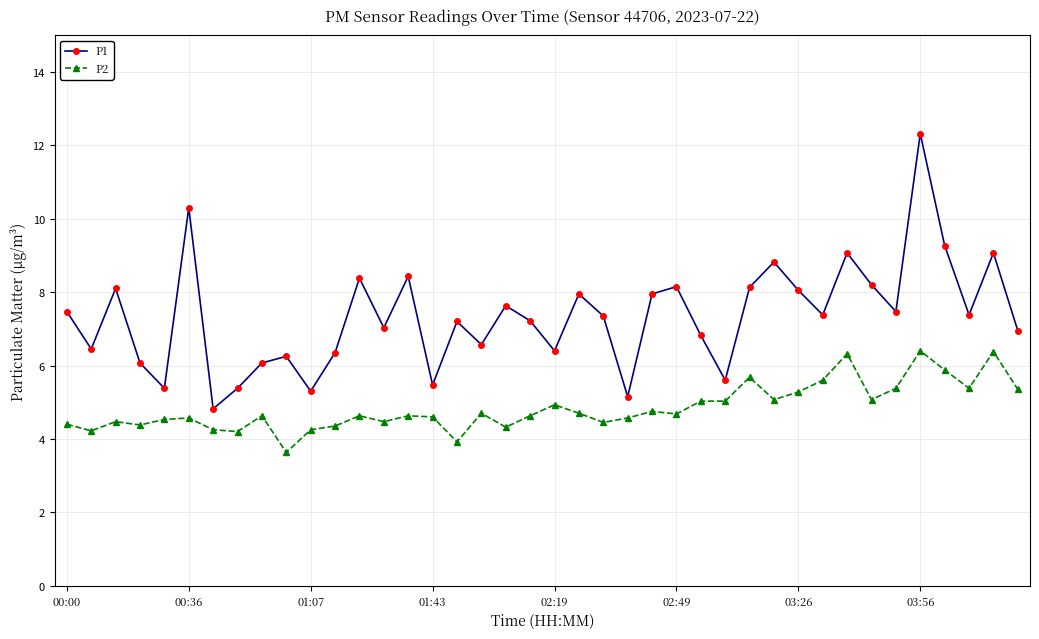

What is the sum of all P2 values?

193.7